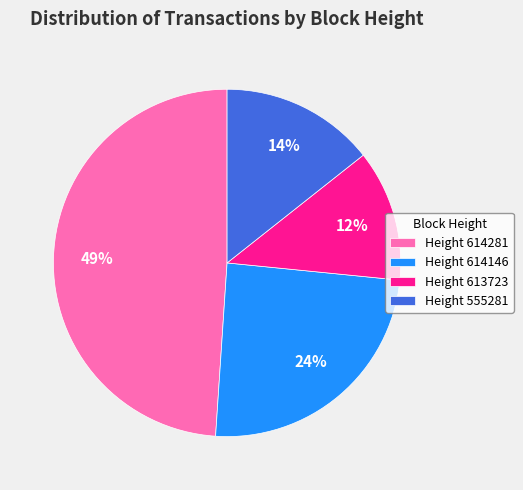

Rank the categories by value from highest to lowest.

Height 614281, Height 614146, Height 555281, Height 613723